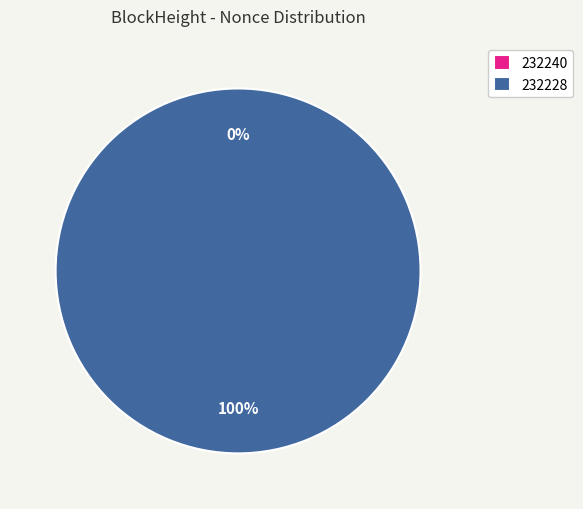

To the nearest percent, what is the average slice percentage?

50%